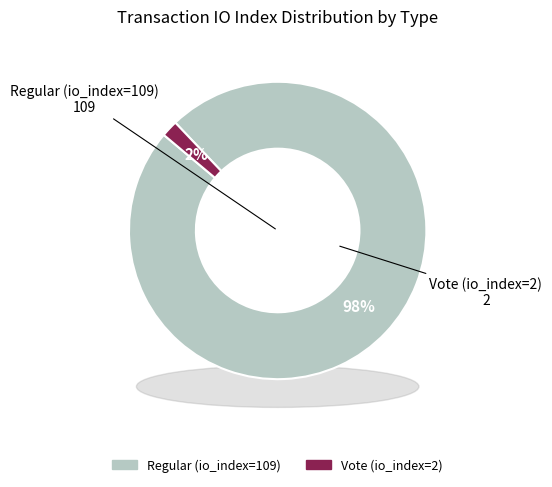

To the nearest percent, what portion does Vote (io_index=2) represent?

2%